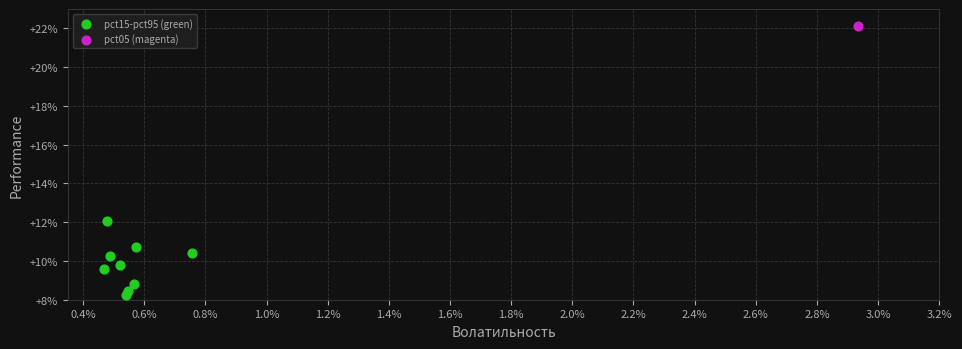

What are all the series names shown in the legend?

pct15-pct95 (green), pct05 (magenta)